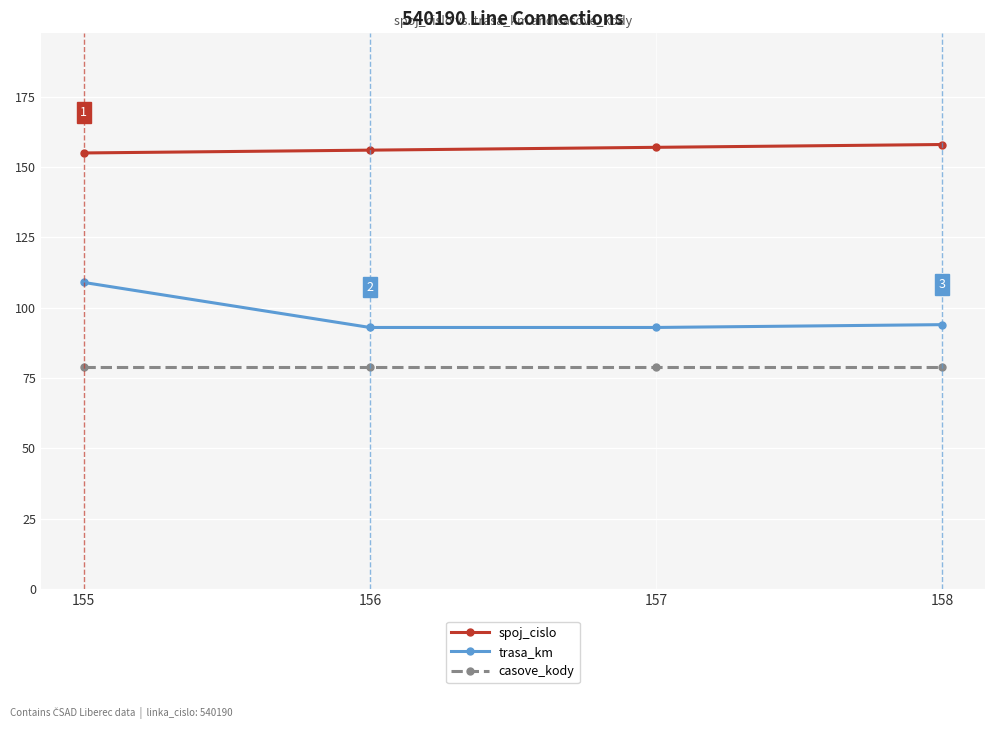

The trasa_km series shows 23 at 157. True or false?

False